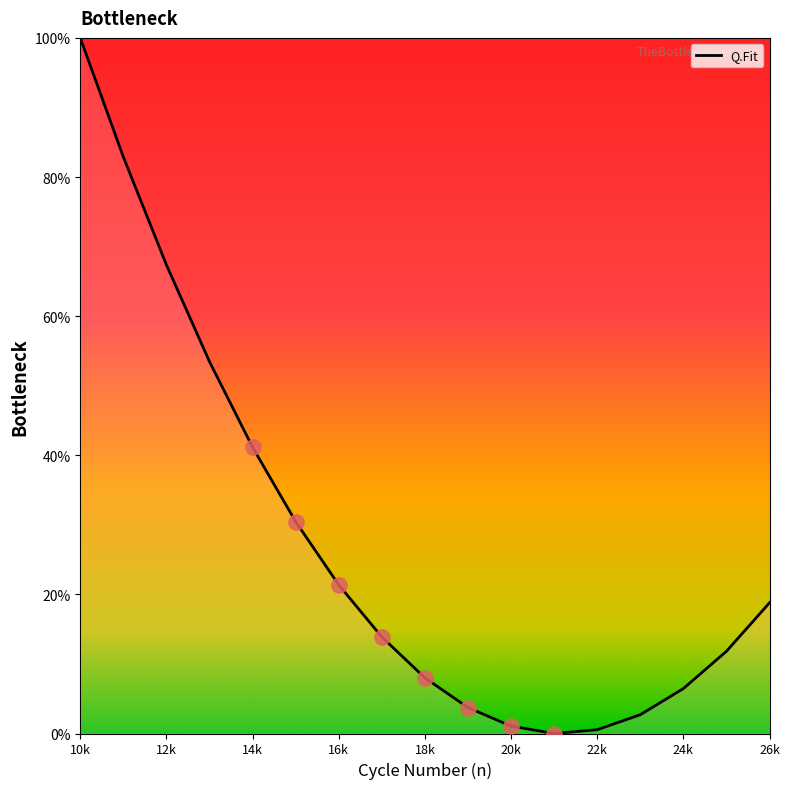

What is the difference between the maximum and minimum values?

100.0